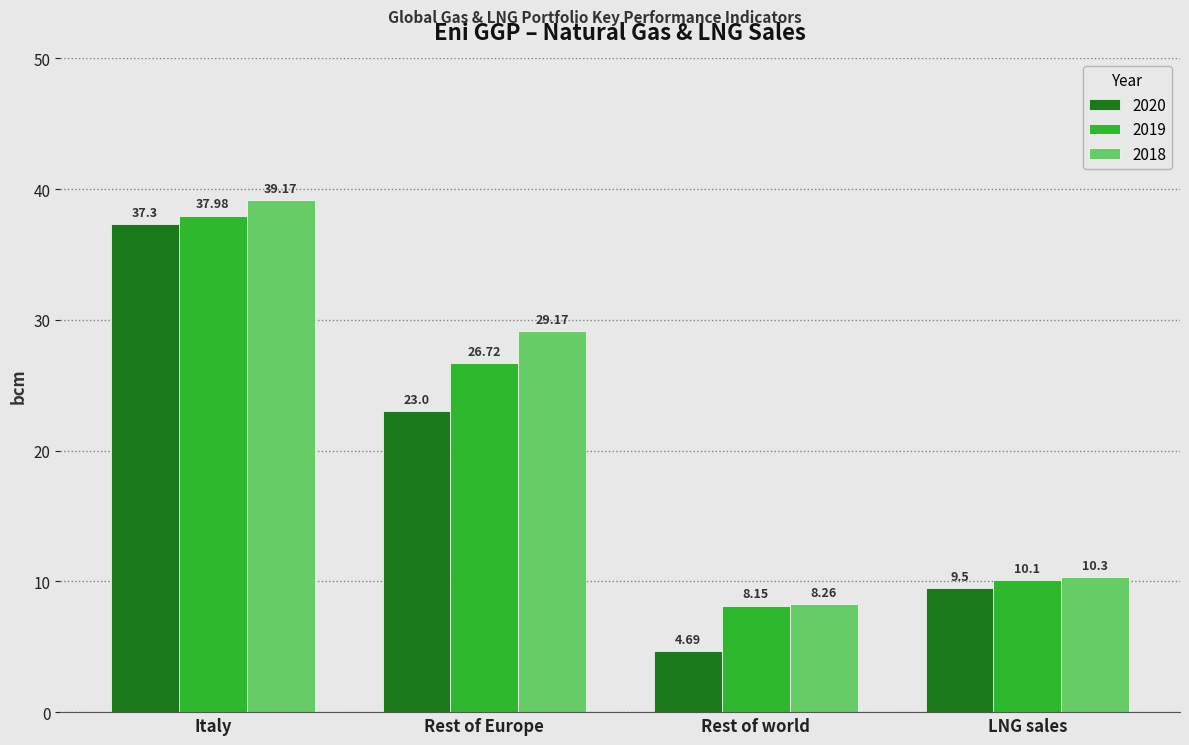

Where does the 2020 series first go above 23?

Italy